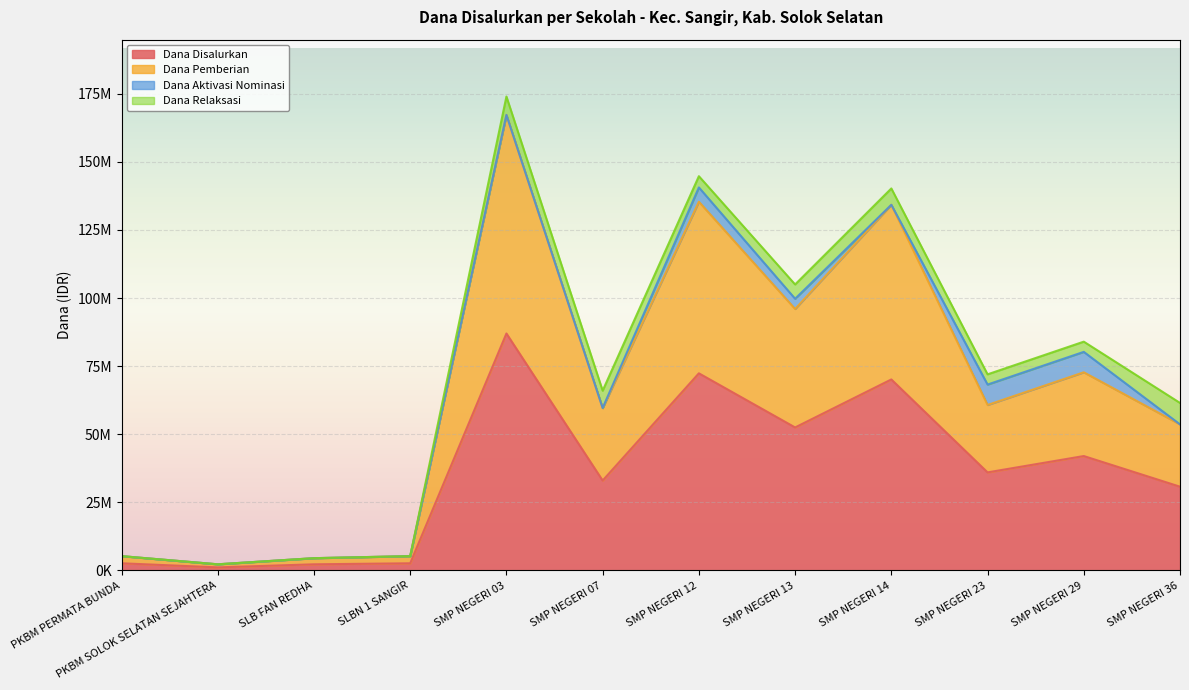

Where is the first local minimum for Dana Disalurkan?

PKBM SOLOK SELATAN SEJAHTERA